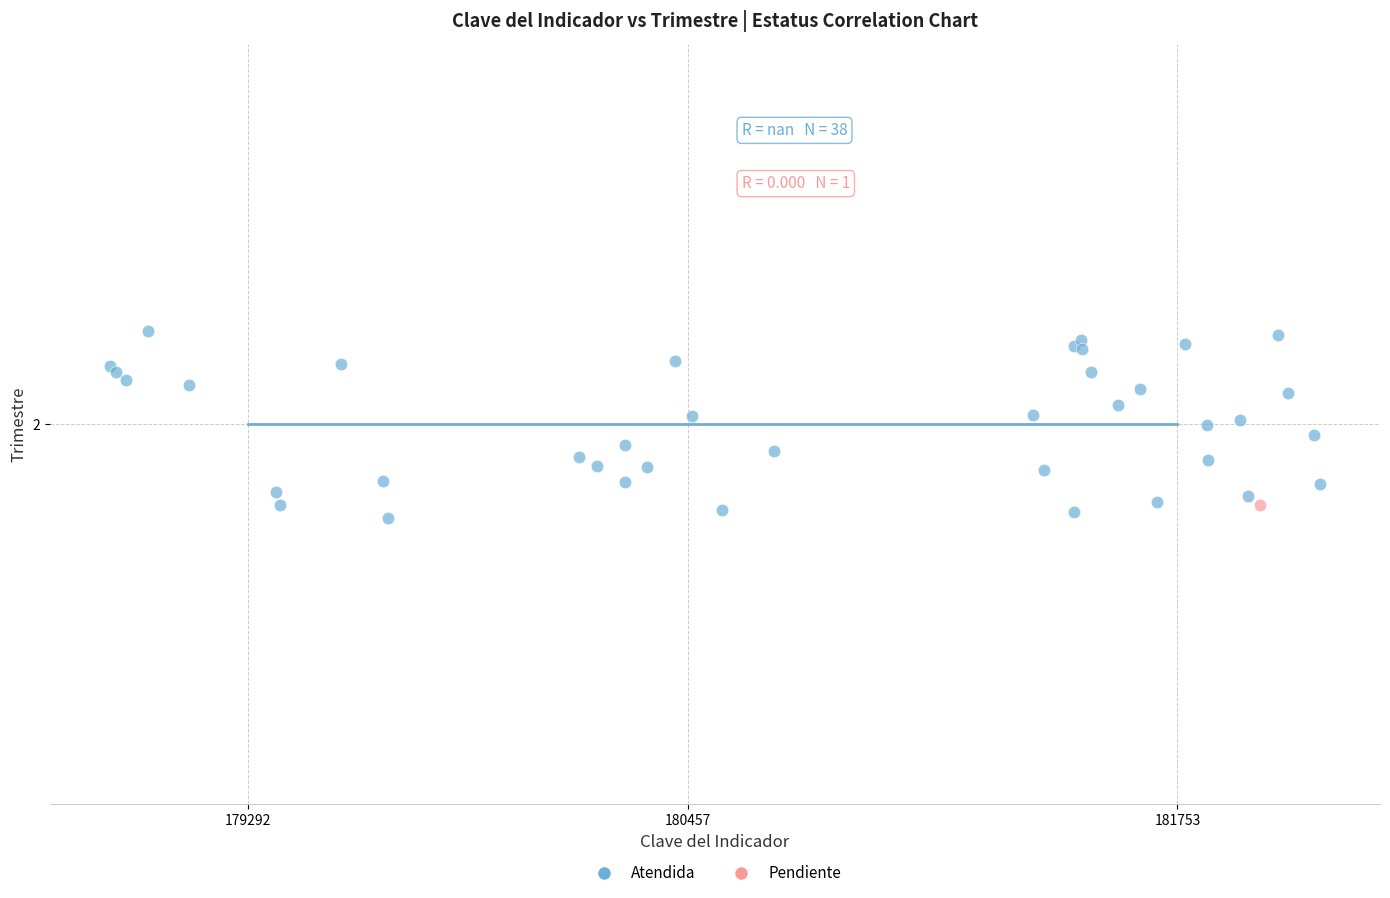

What are all the series names shown in the legend?

Atendida, Pendiente